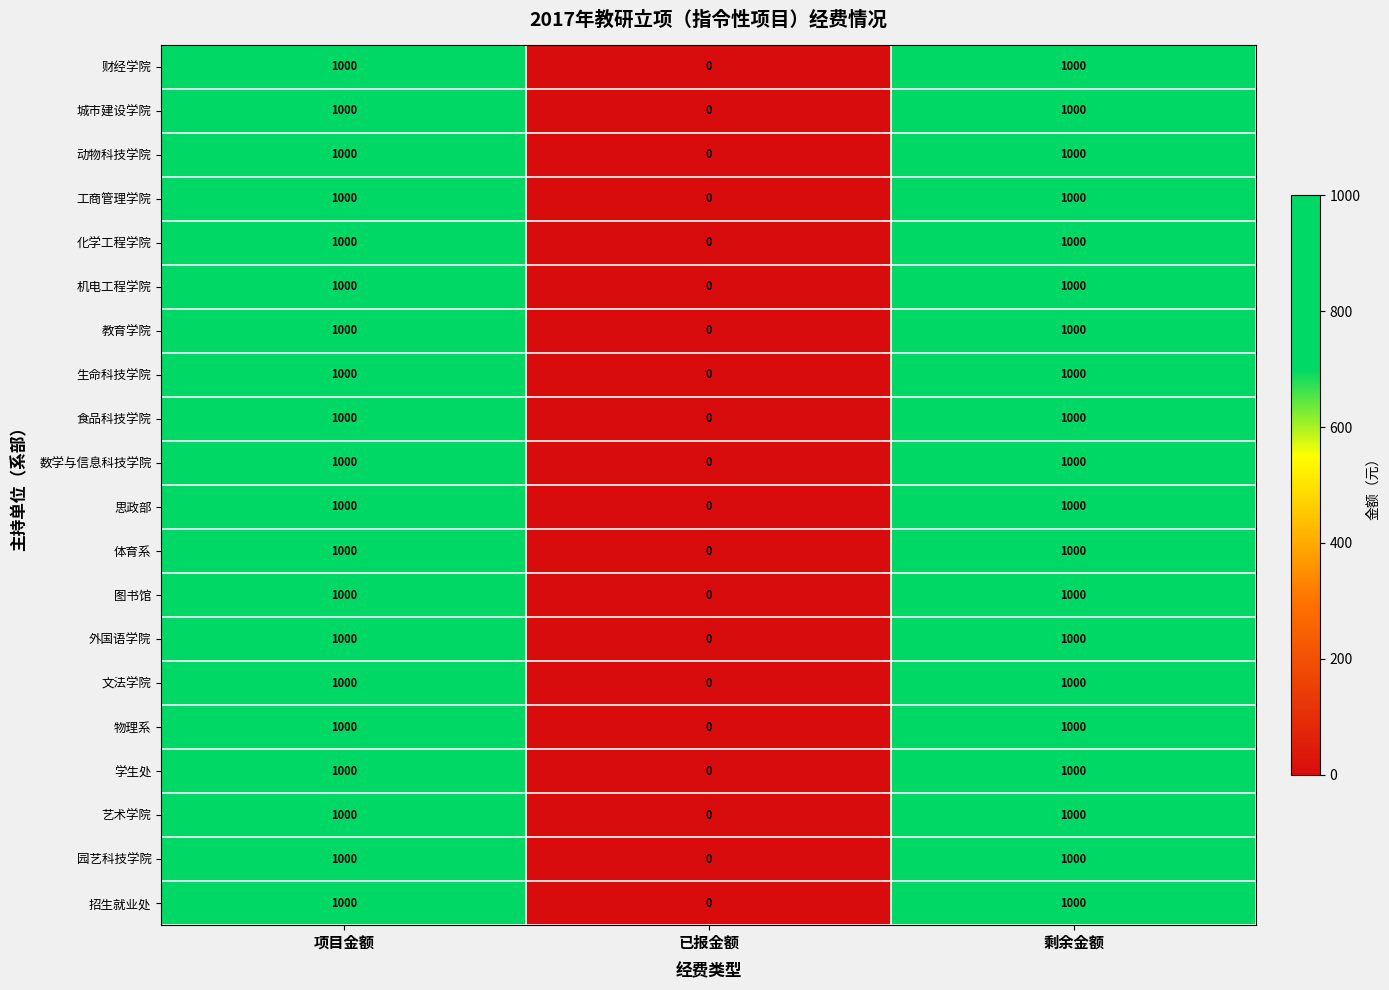

What is the sum of all 财经学院 values?

2000